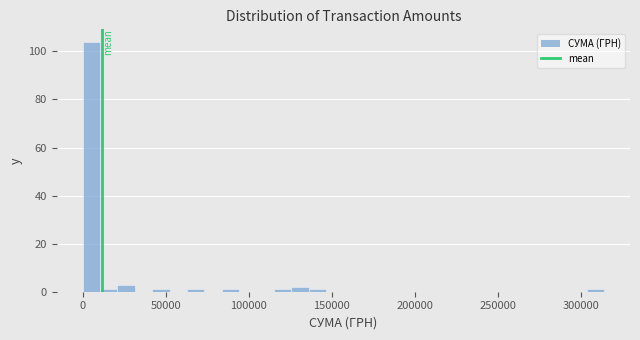

Read against the x-axis, roughly where is the centre of the tallest bar?

5000